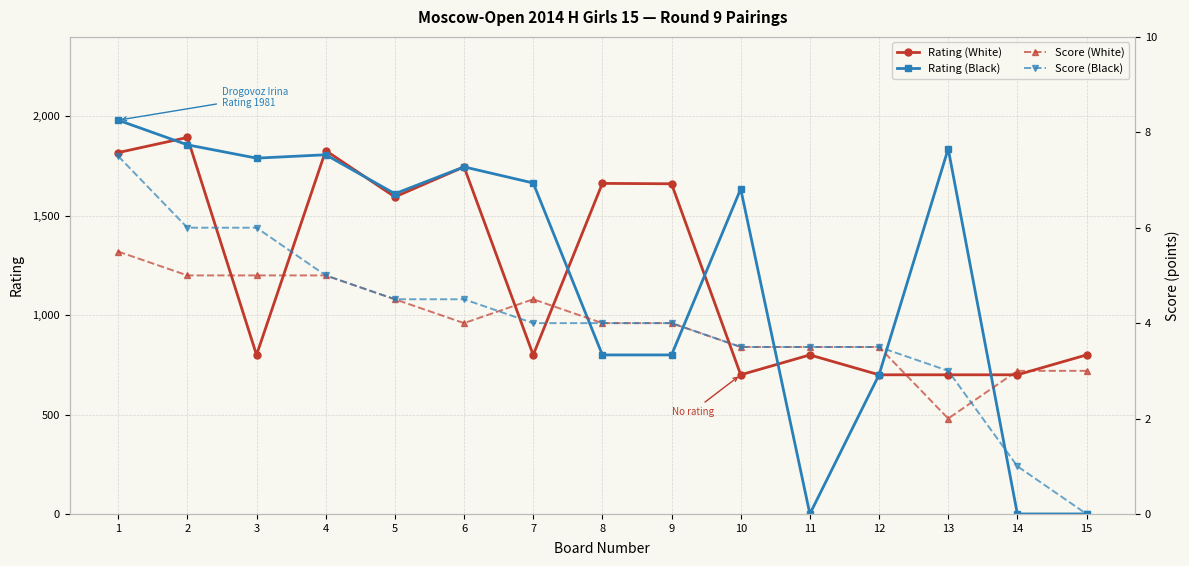

Reading right to left, transcribe all the data shown in this chart.

Rating (White): 15=800.0	14=700.0	13=700.0	12=700.0	11=800.0	10=700.0	9=1661.0	8=1663.0	7=800.0	6=1746.0	5=1595.0	4=1828.0	3=800.0	2=1894.0	1=1818.0
Rating (Black): 15=0.0	14=0.0	13=1837.0	12=700.0	11=0.0	10=1635.0	9=800.0	8=800.0	7=1665.0	6=1746.0	5=1611.0	4=1807.0	3=1790.0	2=1857.0	1=1981.0
Score (White): 15=3.0	14=3.0	13=2.0	12=3.5	11=3.5	10=3.5	9=4.0	8=4.0	7=4.5	6=4.0	5=4.5	4=5.0	3=5.0	2=5.0	1=5.5
Score (Black): 15=0.0	14=1.0	13=3.0	12=3.5	11=3.5	10=3.5	9=4.0	8=4.0	7=4.0	6=4.5	5=4.5	4=5.0	3=6.0	2=6.0	1=7.5